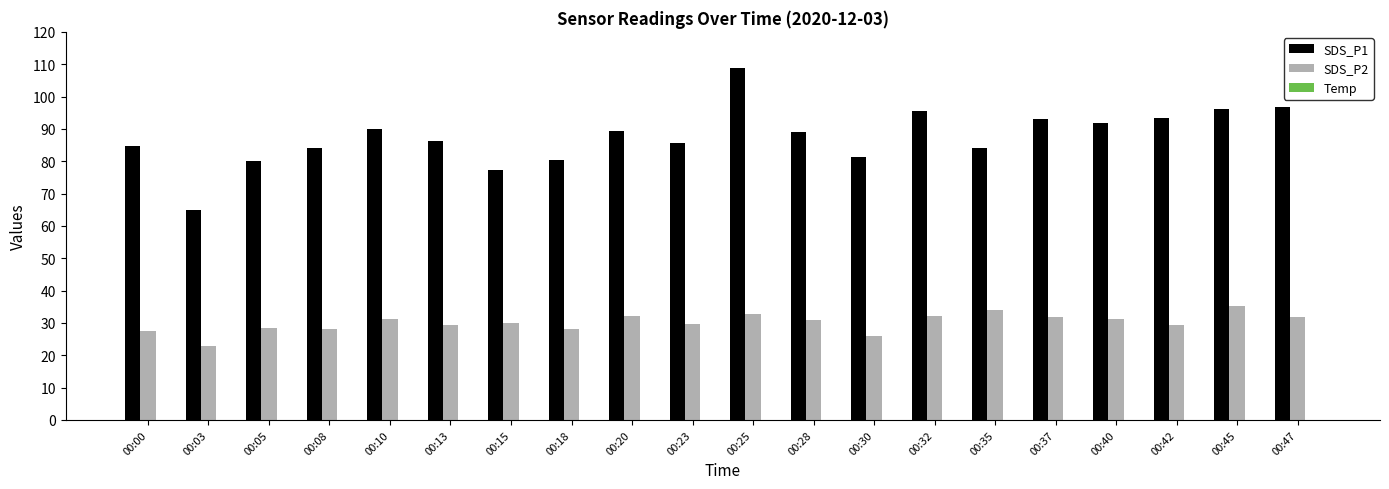

Which category has the lowest value across all series?

00:47